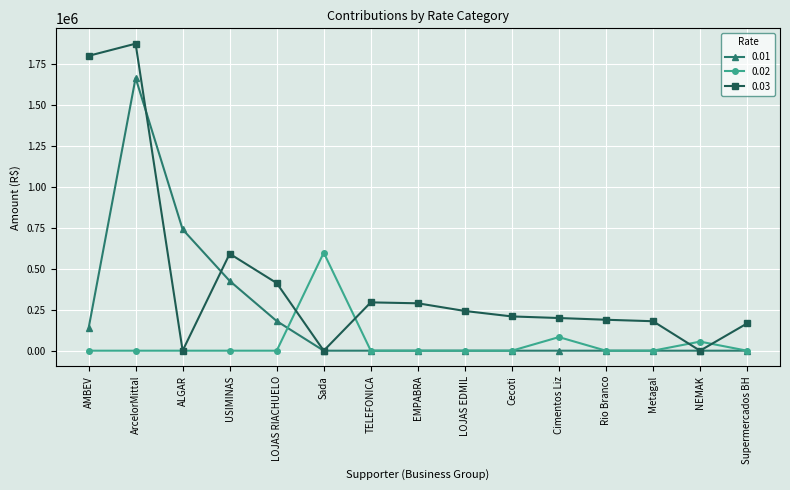

List the series in order of their overall mean, highest first.

0.03, 0.01, 0.02